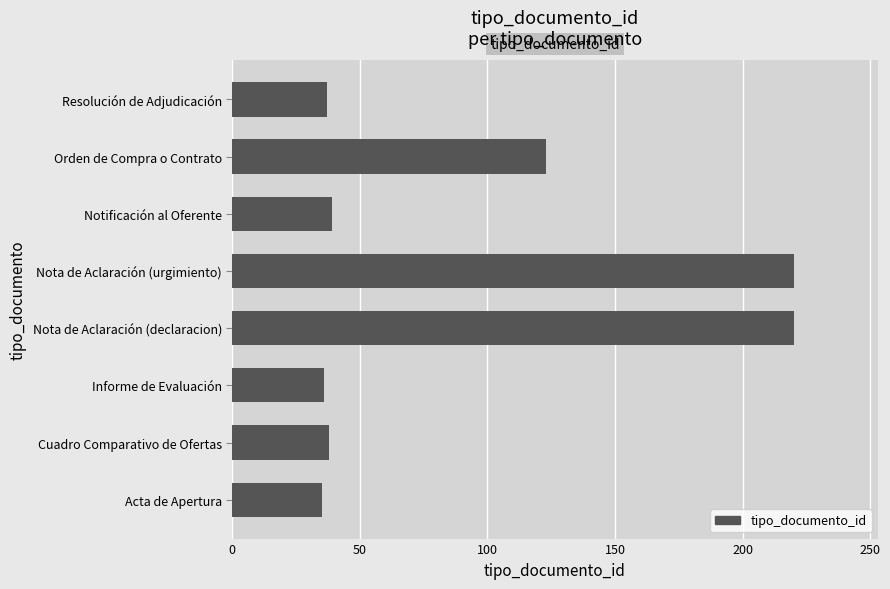

What is the average value?

94